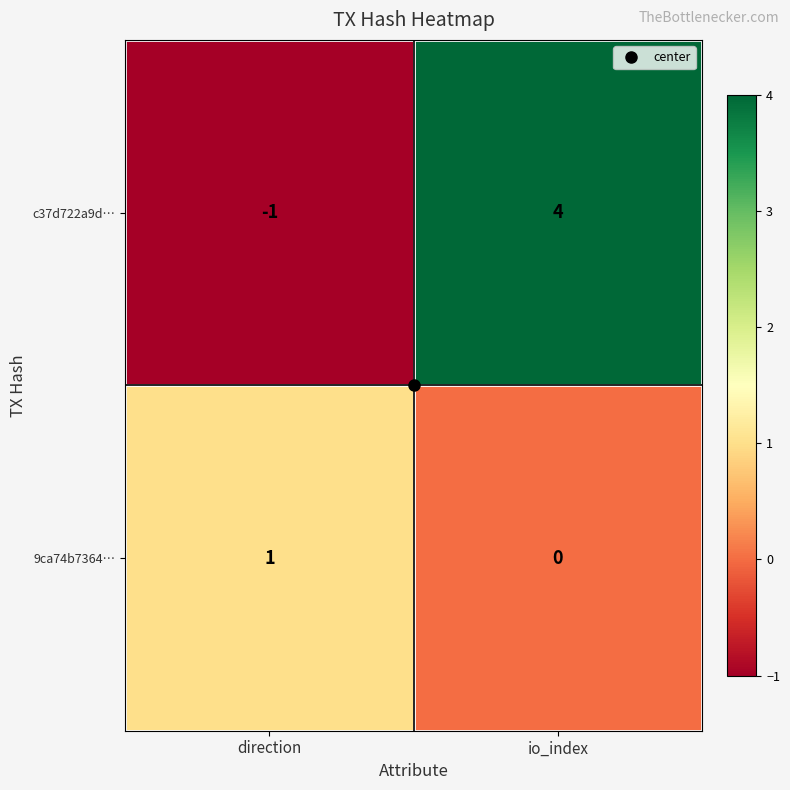

What is the difference between the highest and lowest values at direction?

2